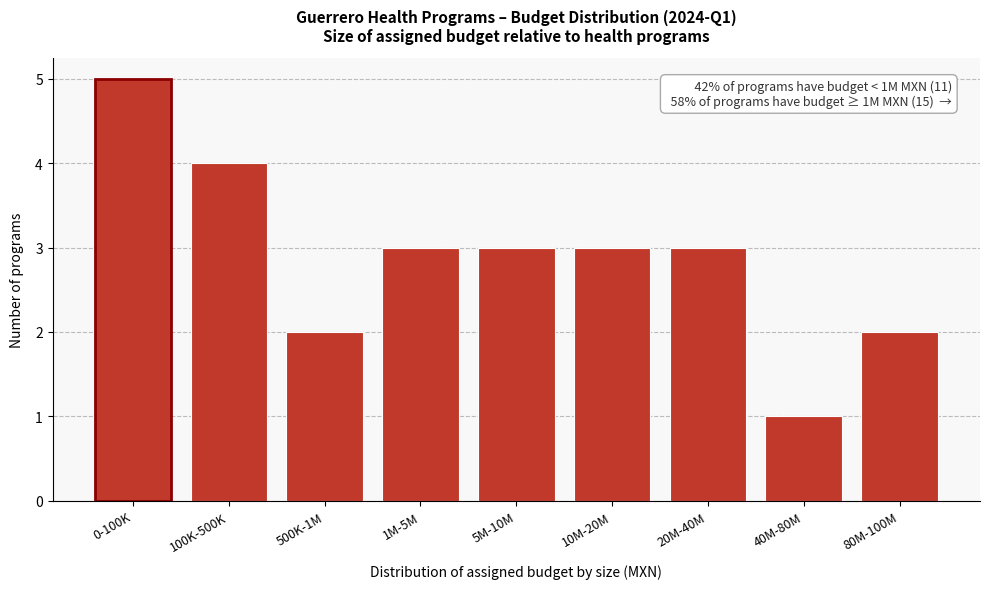

Reading left to right, extract all data points from this chart.

0-100K=5	100K-500K=4	500K-1M=2	1M-5M=3	5M-10M=3	10M-20M=3	20M-40M=3	40M-80M=1	80M-100M=2